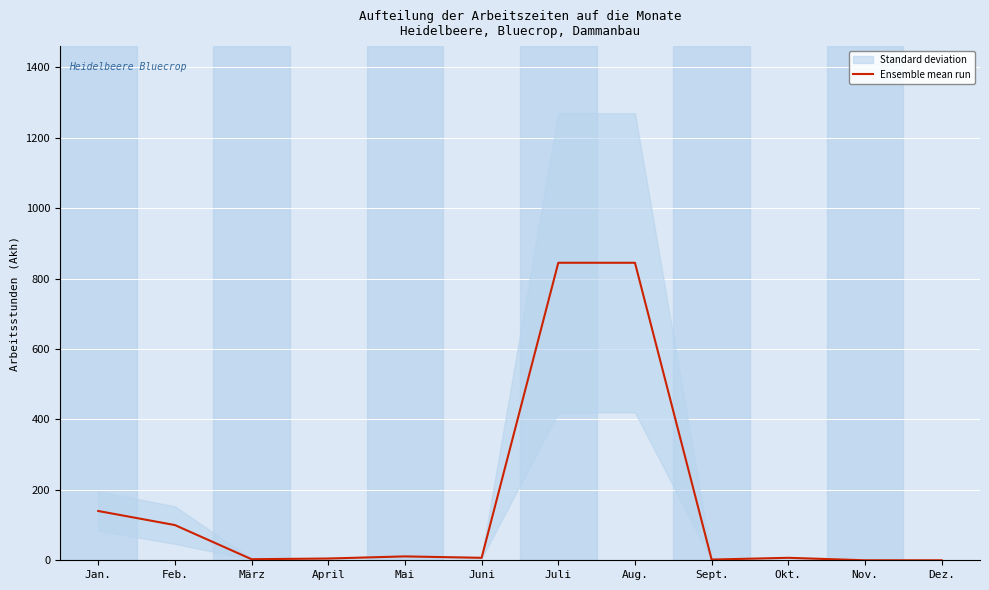

How many lines are shown in the chart?

1